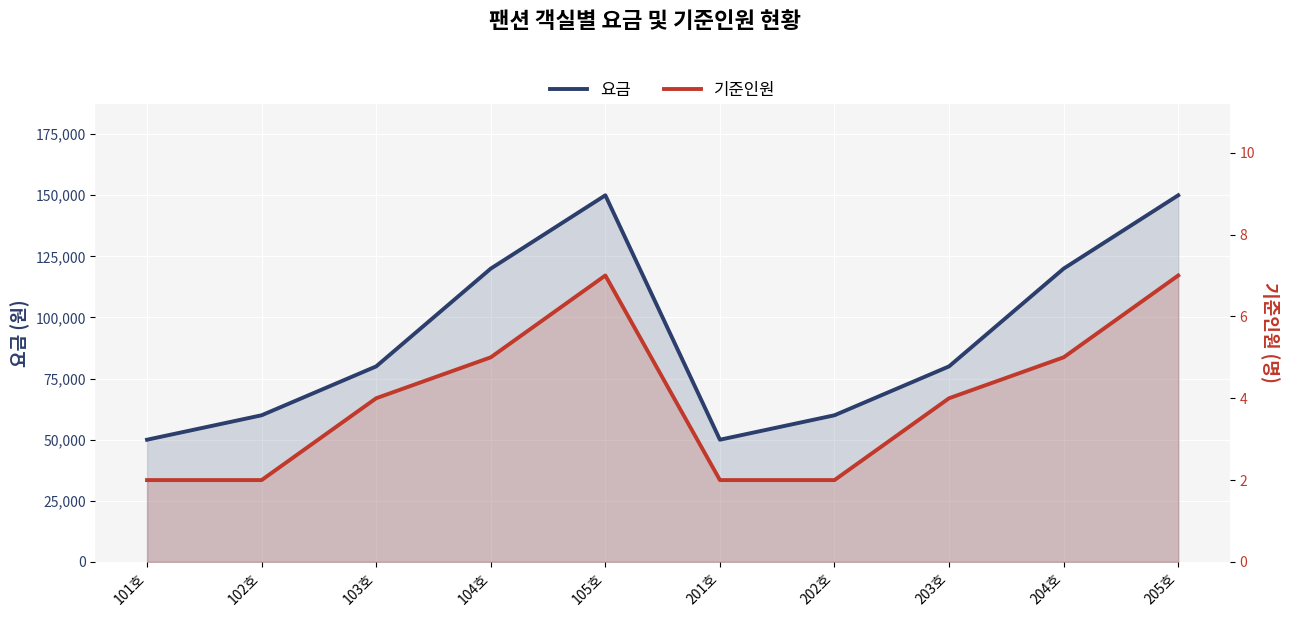

Count the number of categories in the chart.

10